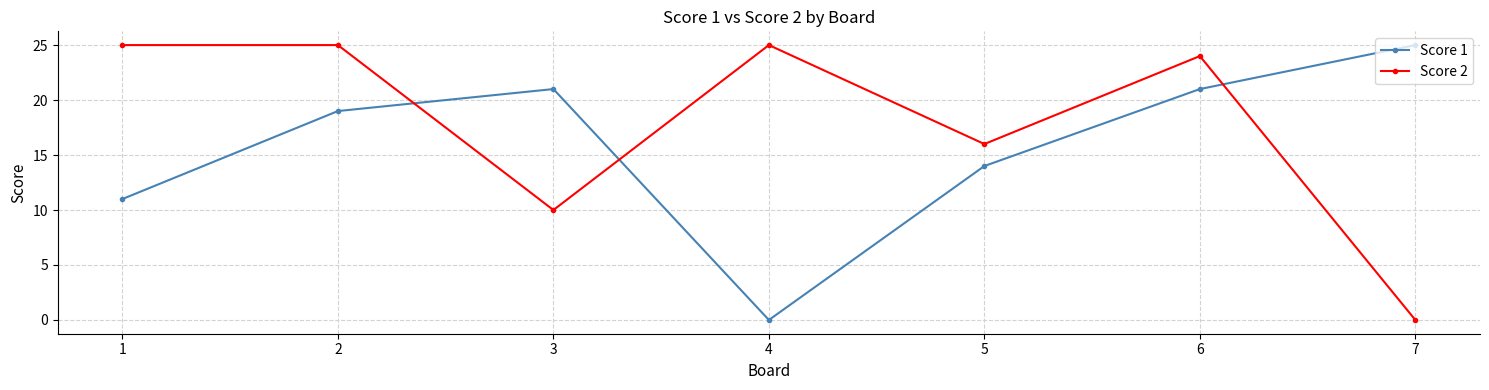

How many interior local valleys does the Score 1 series have?

1